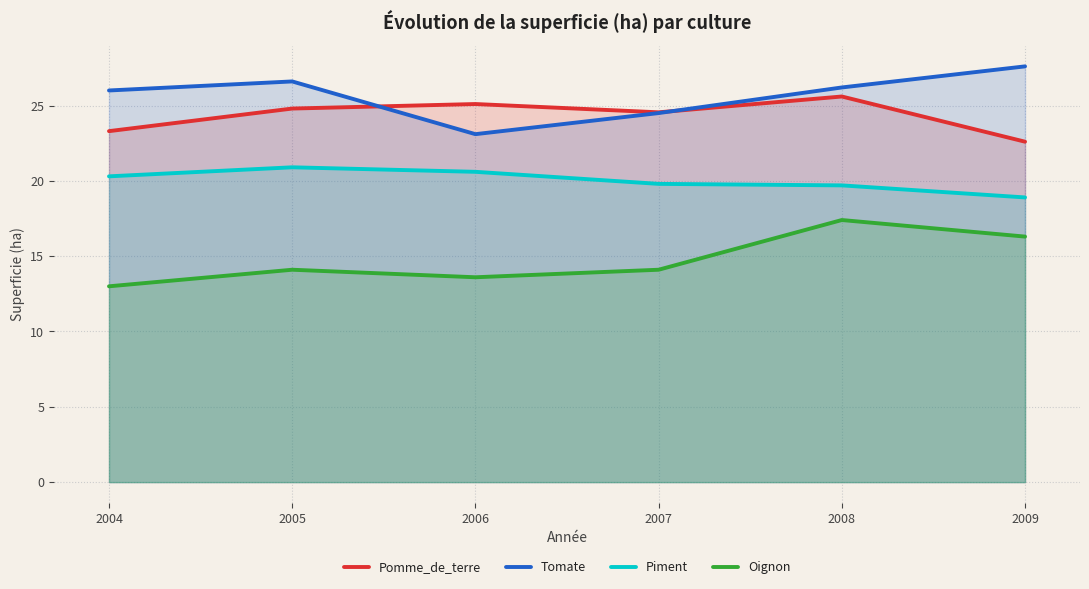

Which has a higher value, 2007 or 2005?

2005